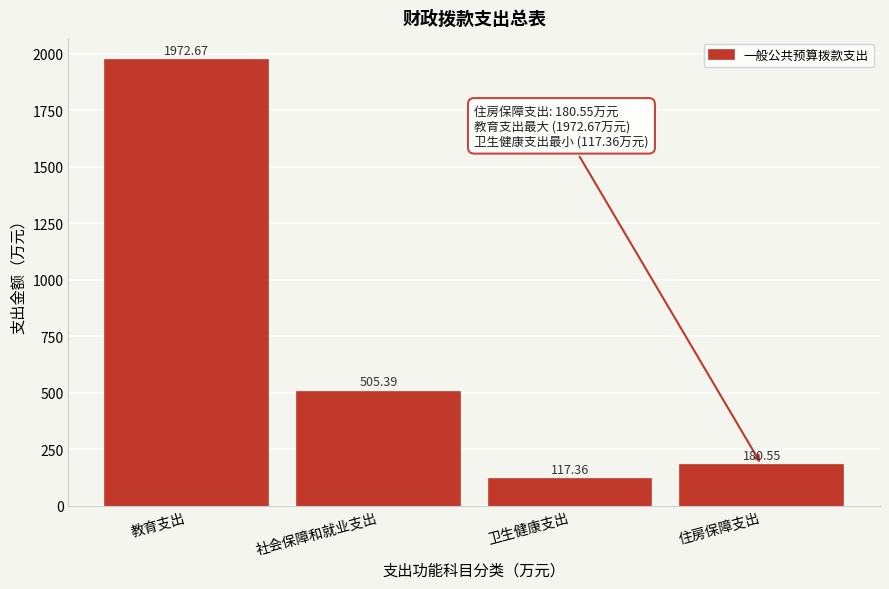

Rank the categories by value from highest to lowest.

教育支出, 社会保障和就业支出, 住房保障支出, 卫生健康支出